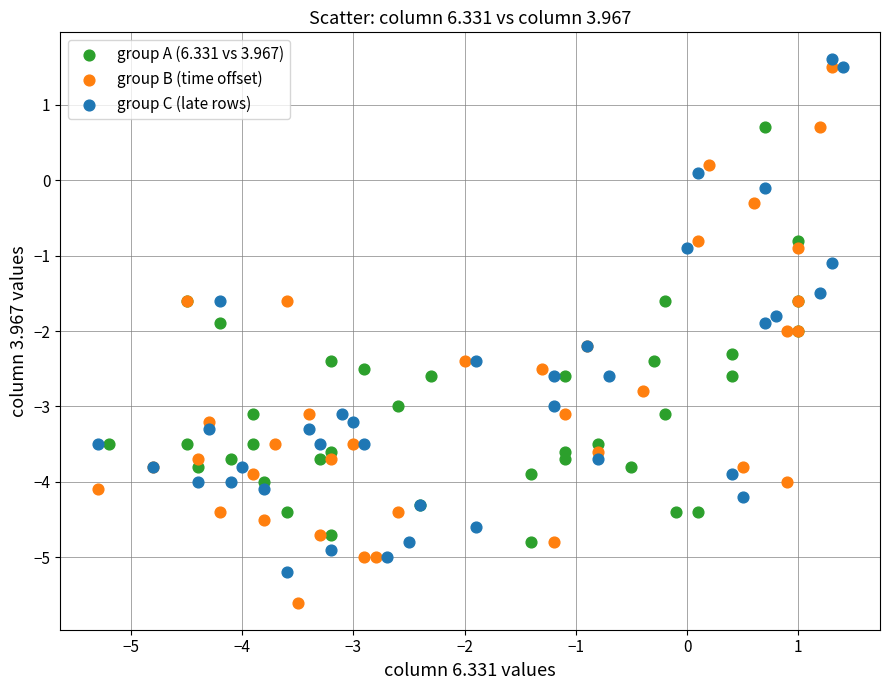

Which series has the largest Y range (max minus min)?

group B (time offset)